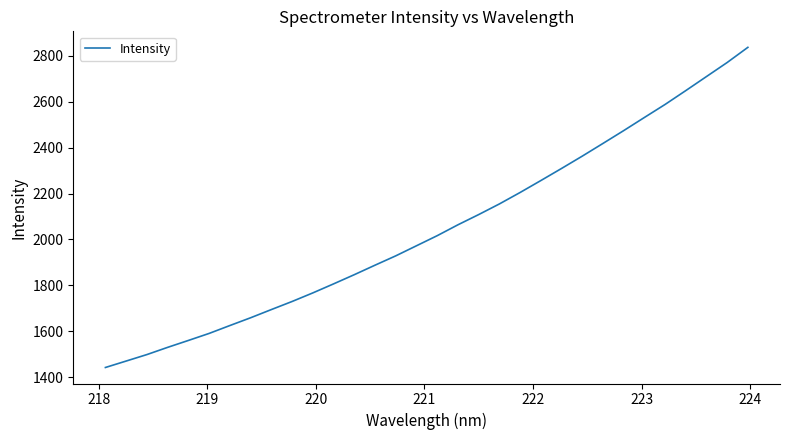

Reading right to left, transcribe all the data shown in this chart.

2837.5	2771.4	2710.2	2648.9	2588.5	2531.6	2474.4	2418.5	2363.1	2309.4	2256.6	2204.6	2154.7	2108.3	2063.7	2016.3	1972.3	1928.4	1887.7	1846.2	1806.1	1766.8	1729.4	1694.1	1658.4	1624.5	1590.1	1559.5	1529.4	1497.9	1469.6	1441.5